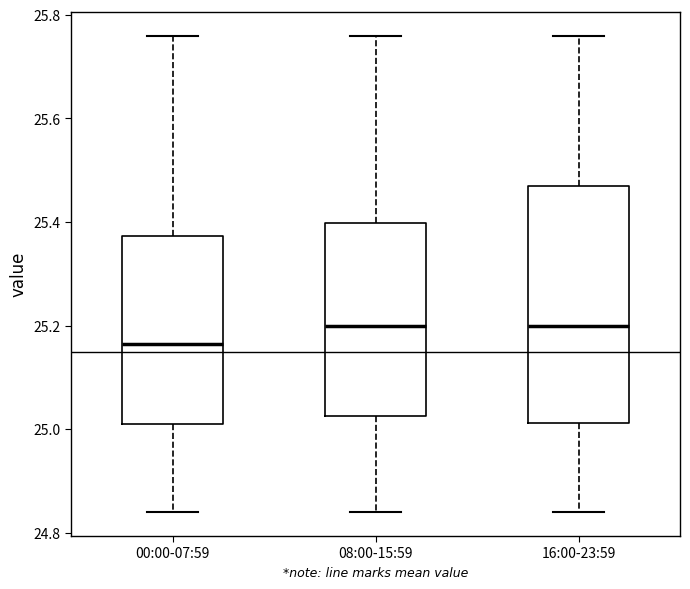

Comparing the boxes themselves (not the whiskers), which one is the tallest?

16:00-23:59